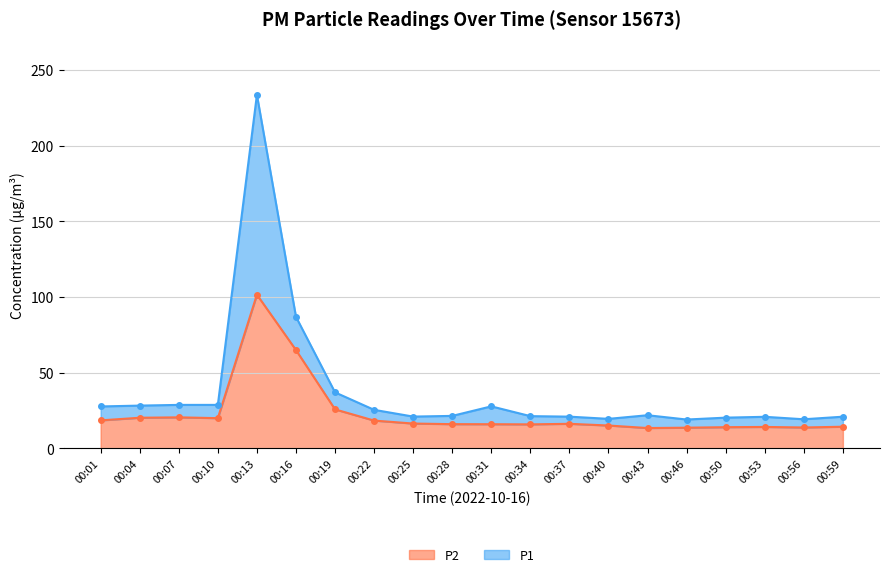

What is the average value of the P1 series?

37.5